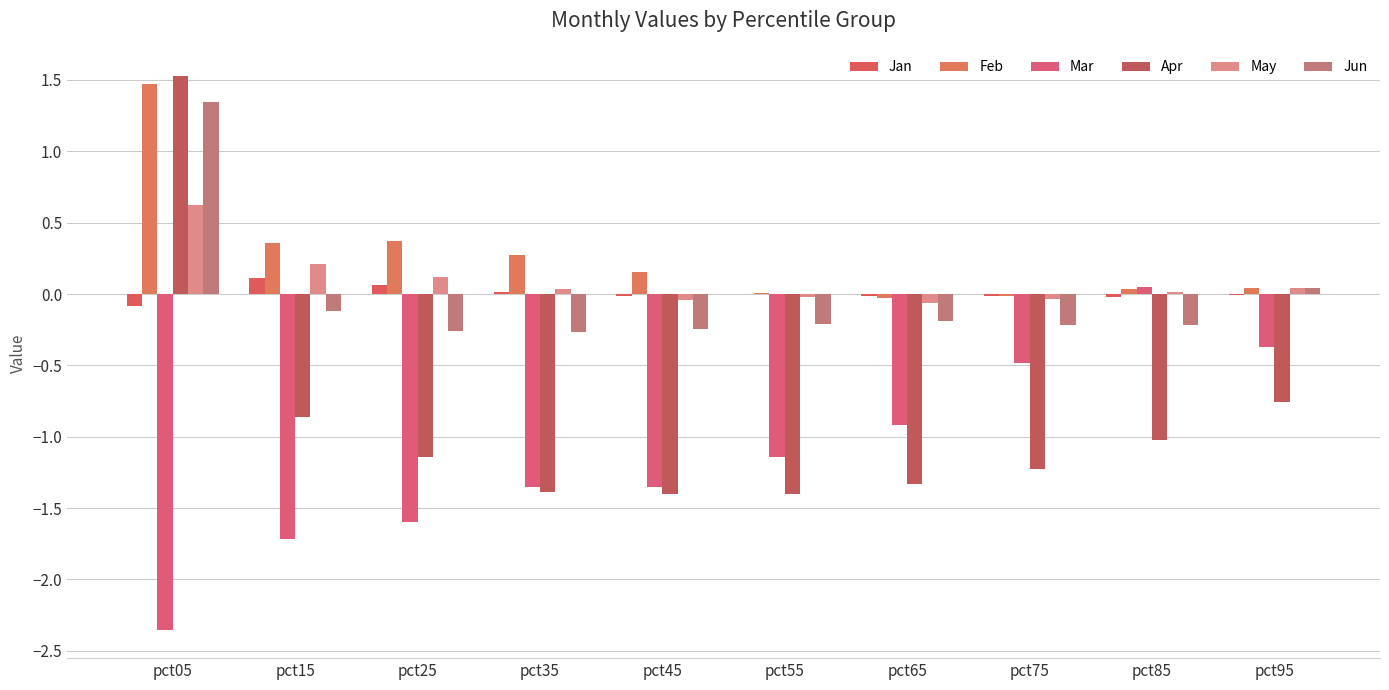

How many categories are shown in the chart?

10